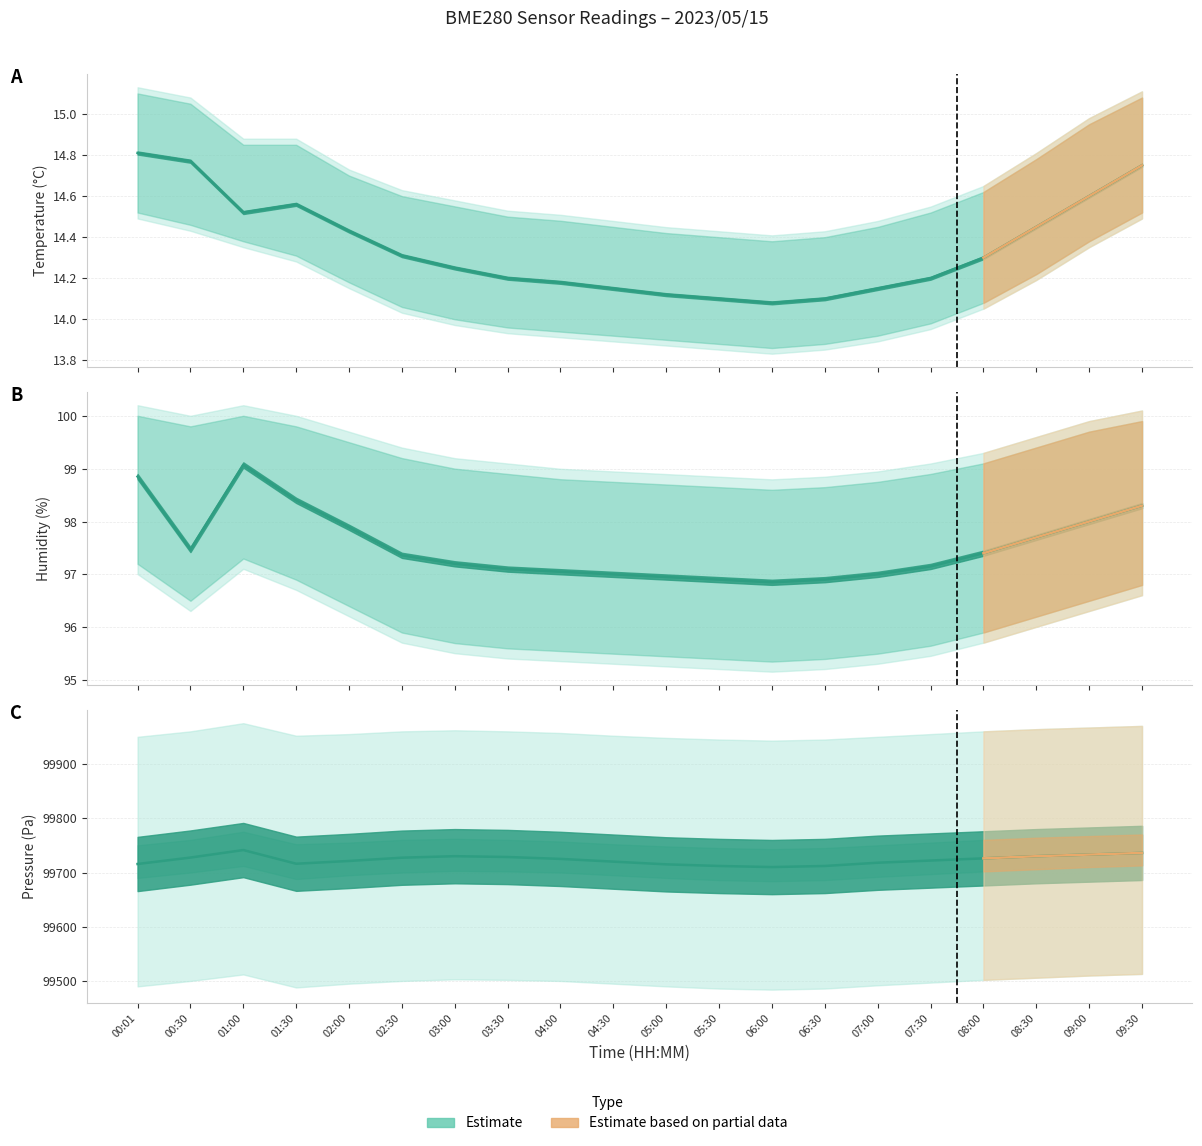

True or false: BME280_temperature has a value of 14.6 at 09:00.

True